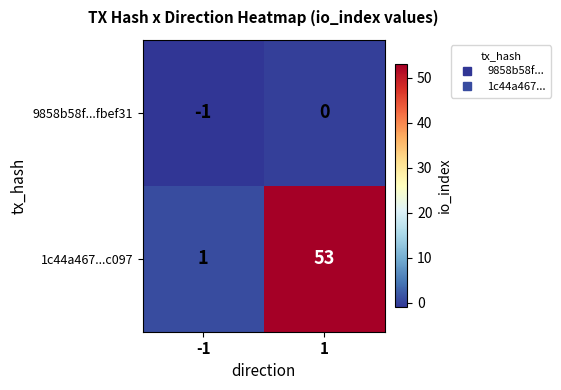

List the series in order of their peak value, highest first.

1c44a467...c097, 9858b58f...fbef31